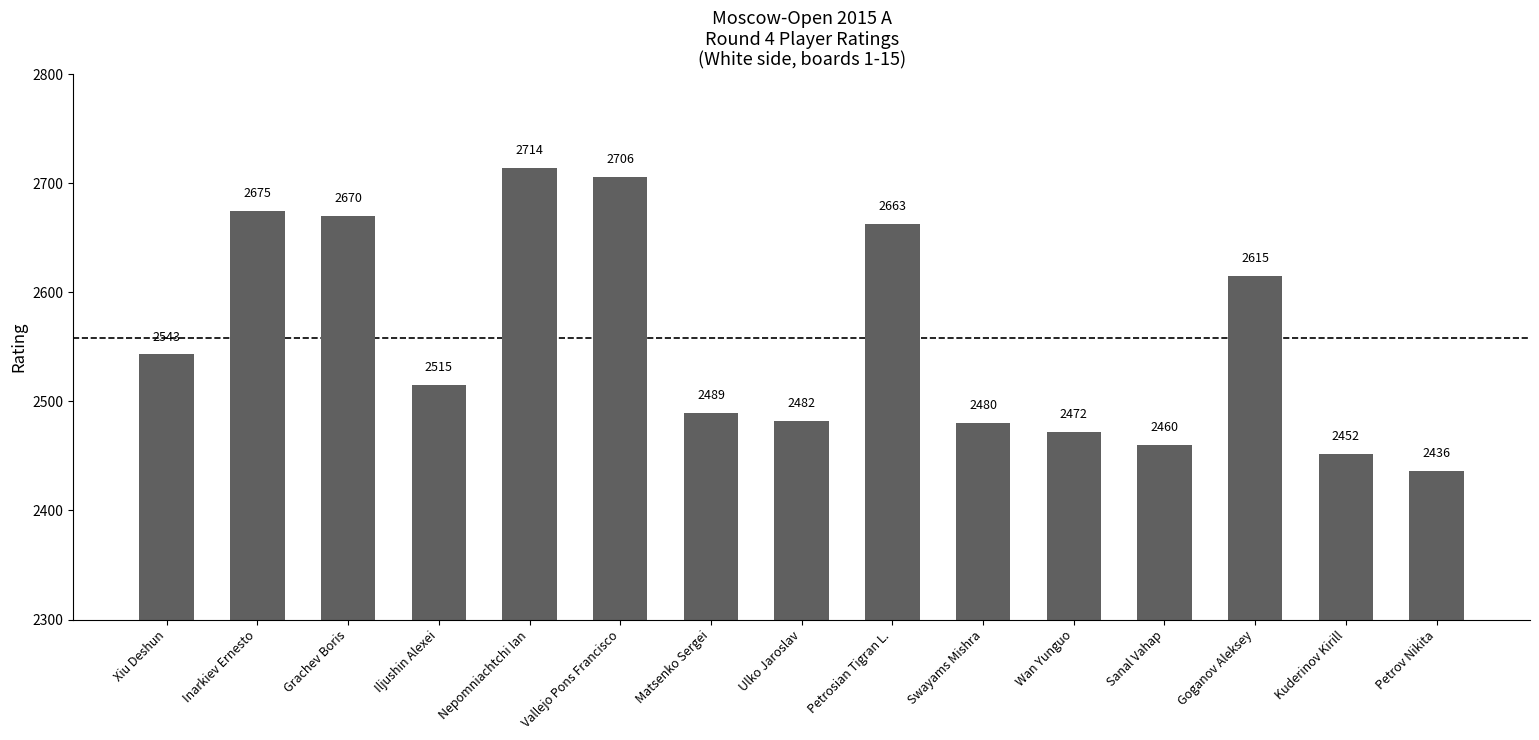

Which category has the lowest value across all series?

Petrov Nikita